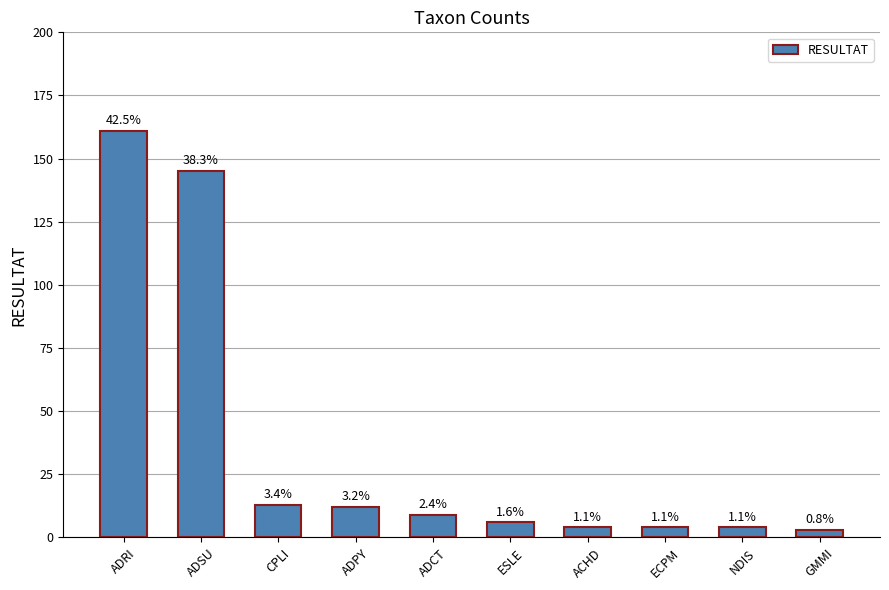

How many bars are there in total?

10